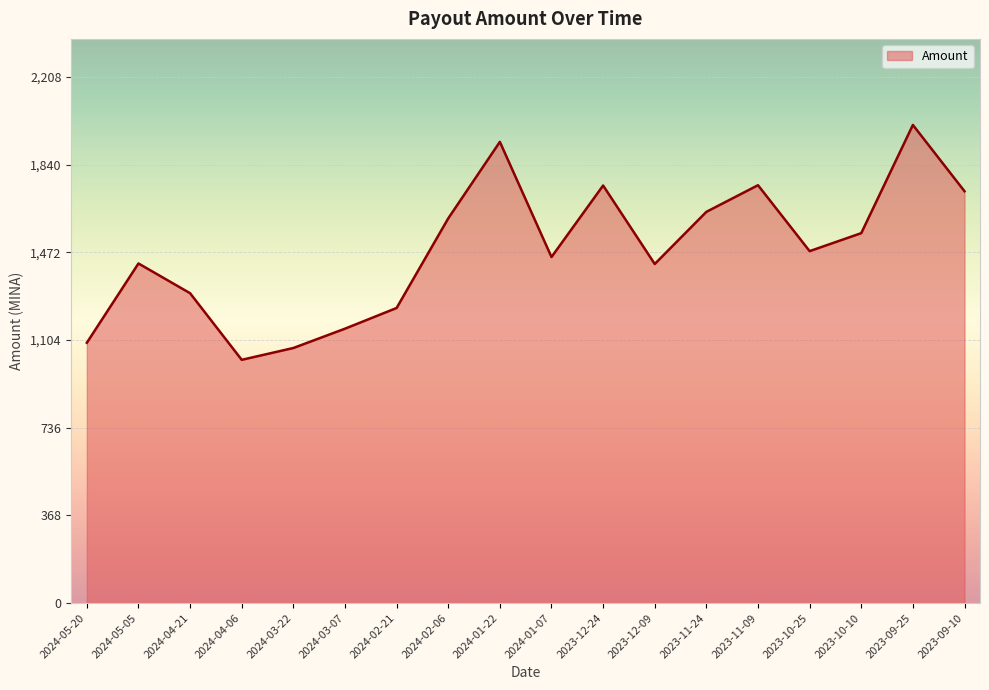

What is the change in value from 2023-12-24 to 2023-11-09?

+1.3